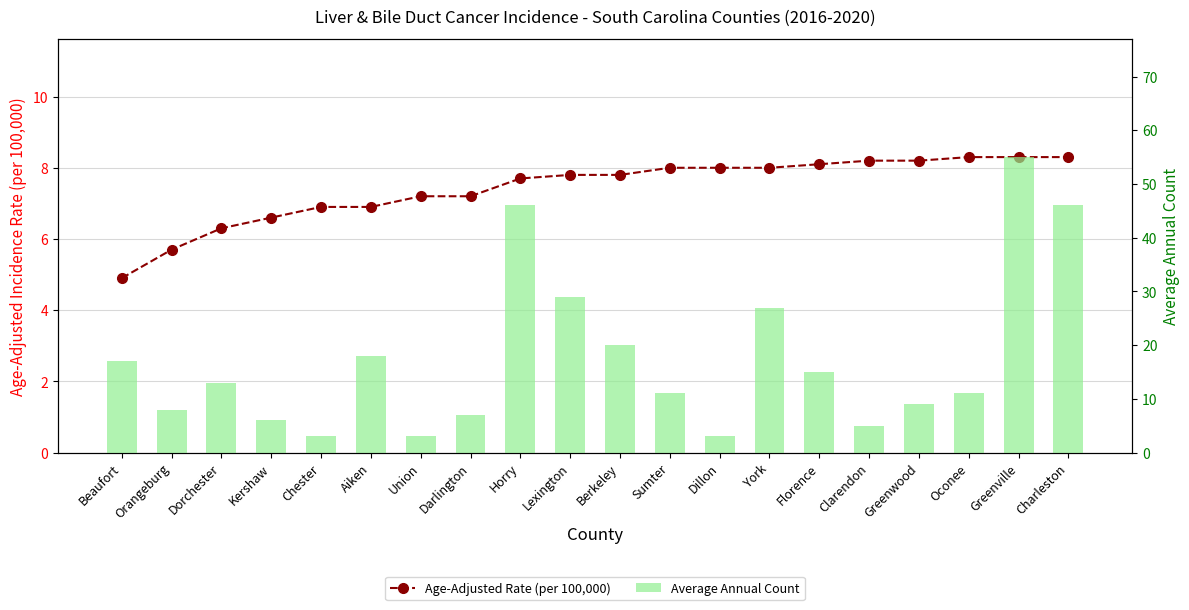

Reading left to right, what are all the values shown in this chart?

Age-Adjusted Rate (per 100,000): Beaufort=4.9	Orangeburg=5.7	Dorchester=6.3	Kershaw=6.6	Chester=6.9	Aiken=6.9	Union=7.2	Darlington=7.2	Horry=7.7	Lexington=7.8	Berkeley=7.8	Sumter=8.0	Dillon=8.0	York=8.0	Florence=8.1	Clarendon=8.2	Greenwood=8.2	Oconee=8.3	Greenville=8.3	Charleston=8.3
Average Annual Count: Beaufort=17.0	Orangeburg=8.0	Dorchester=13.0	Kershaw=6.0	Chester=3.0	Aiken=18.0	Union=3.0	Darlington=7.0	Horry=46.0	Lexington=29.0	Berkeley=20.0	Sumter=11.0	Dillon=3.0	York=27.0	Florence=15.0	Clarendon=5.0	Greenwood=9.0	Oconee=11.0	Greenville=55.0	Charleston=46.0